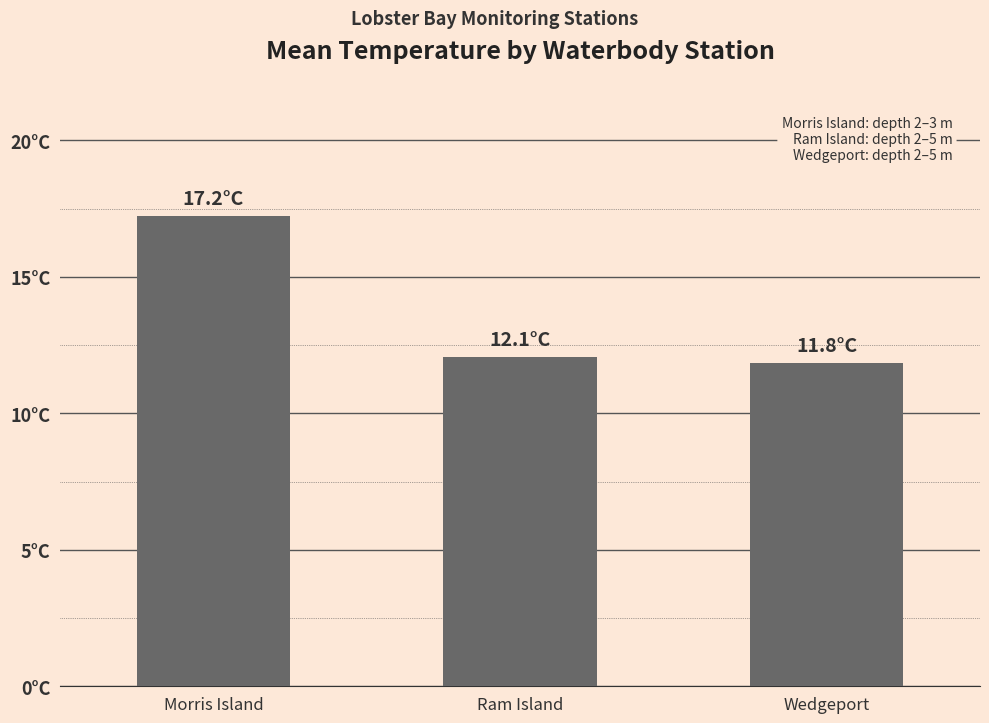

Are the bars horizontal?

No